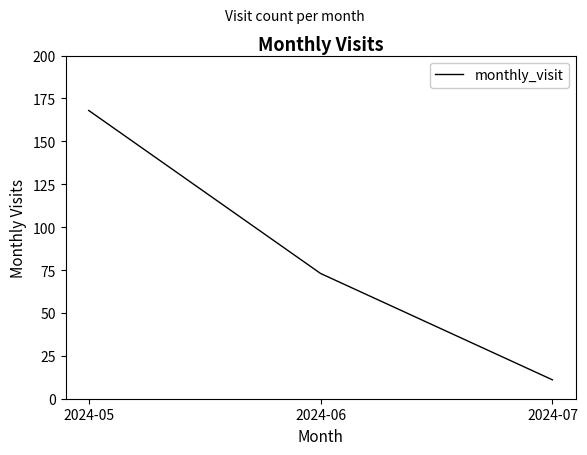

Where is the data nearest to the value 89?

2024-06